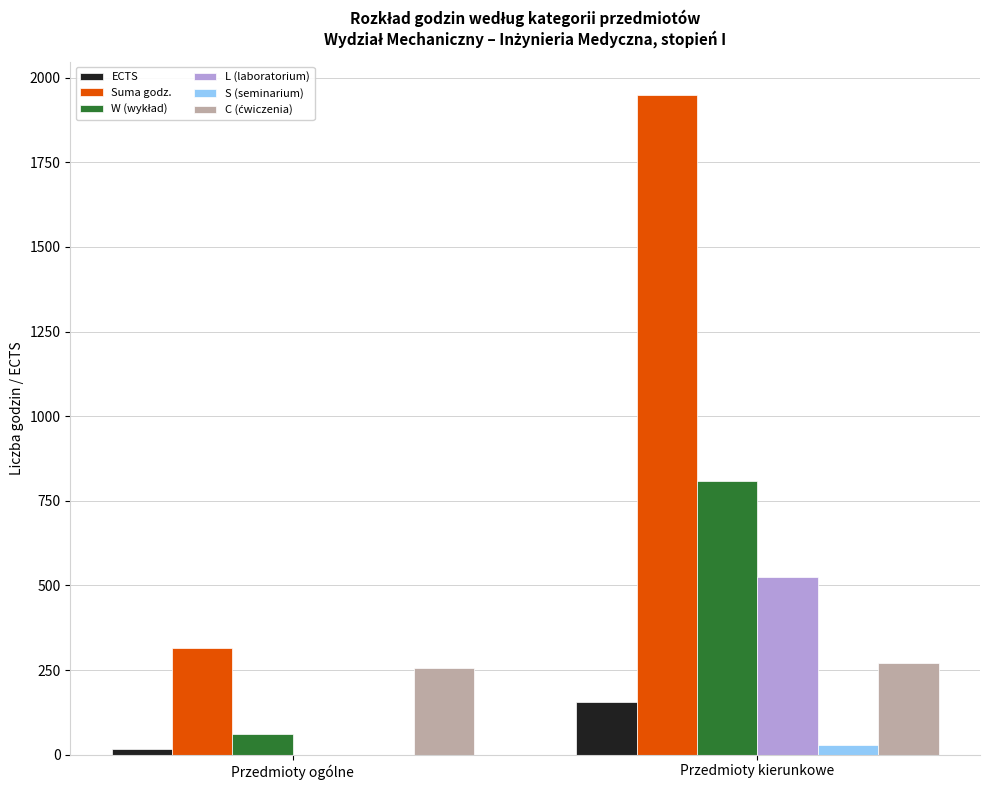

What is the maximum value shown in the chart?

1950